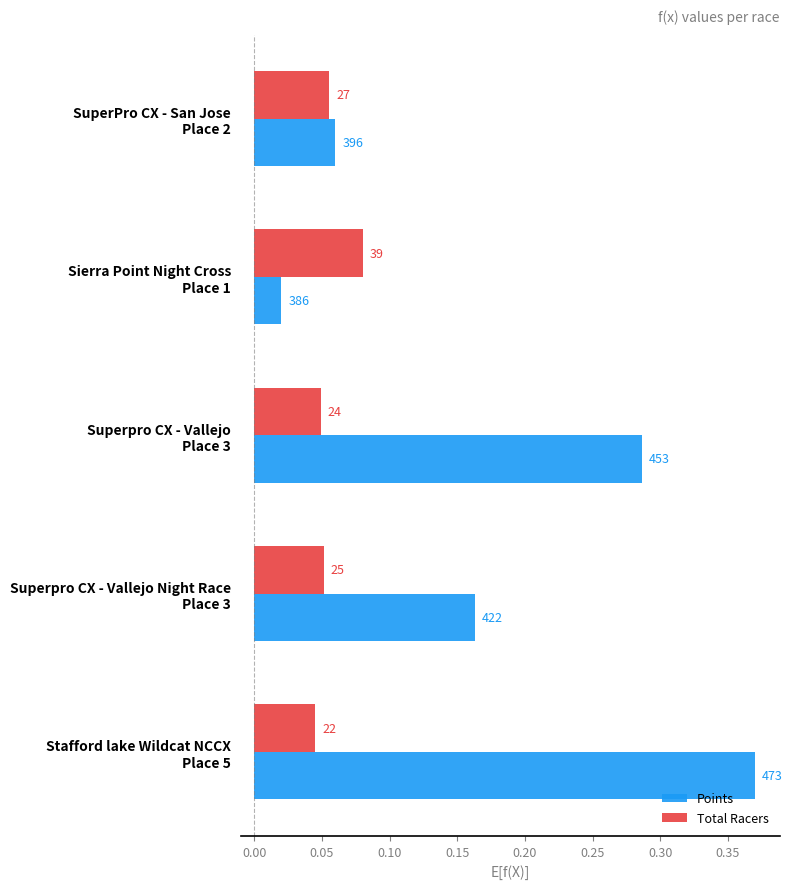

What are all the series names shown in the legend?

Points, Total Racers